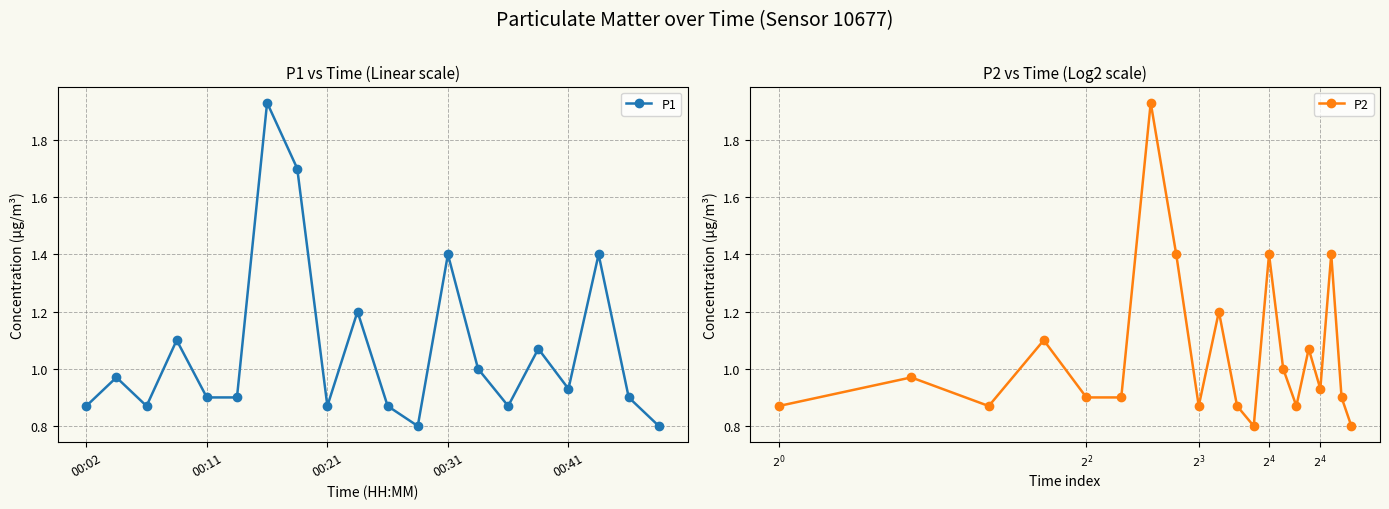

What is the label of the 12th point from the right?

8